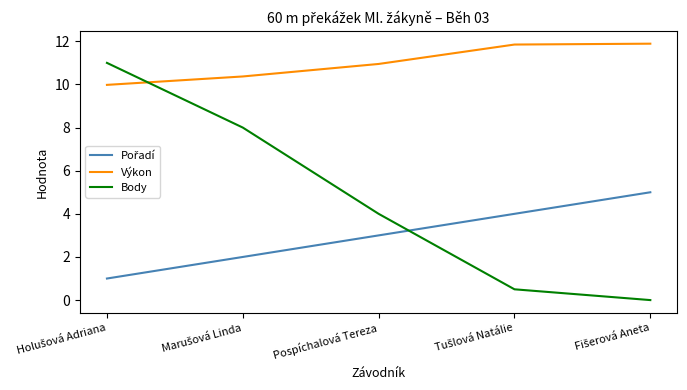

Which series has the largest range (max minus min)?

Body